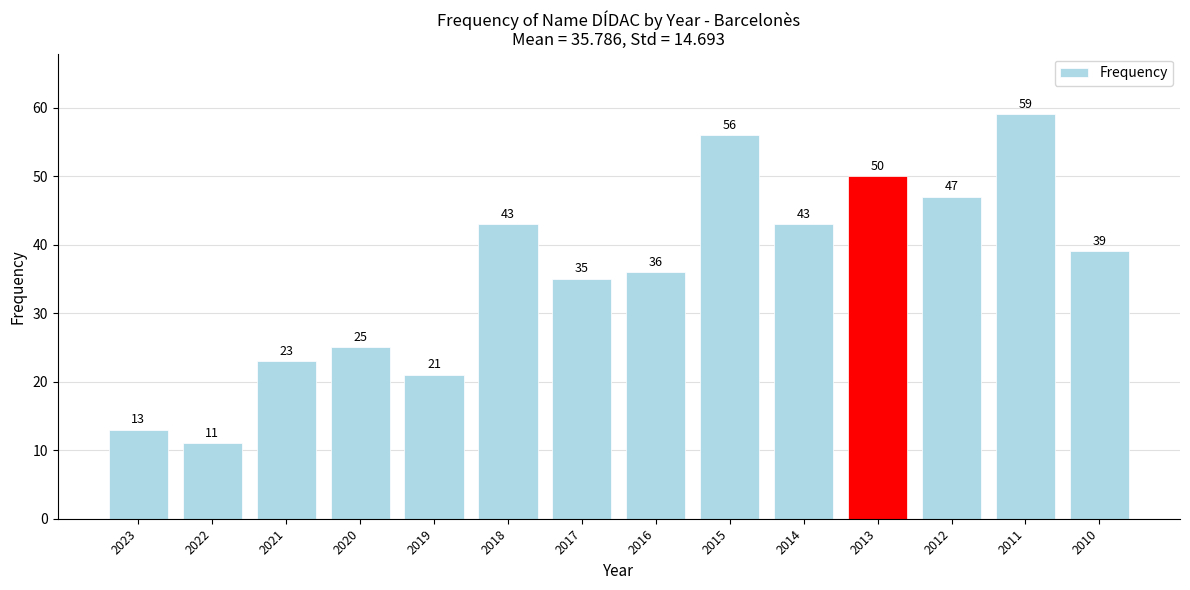

True or false: the data shows 43 at 2014.

True